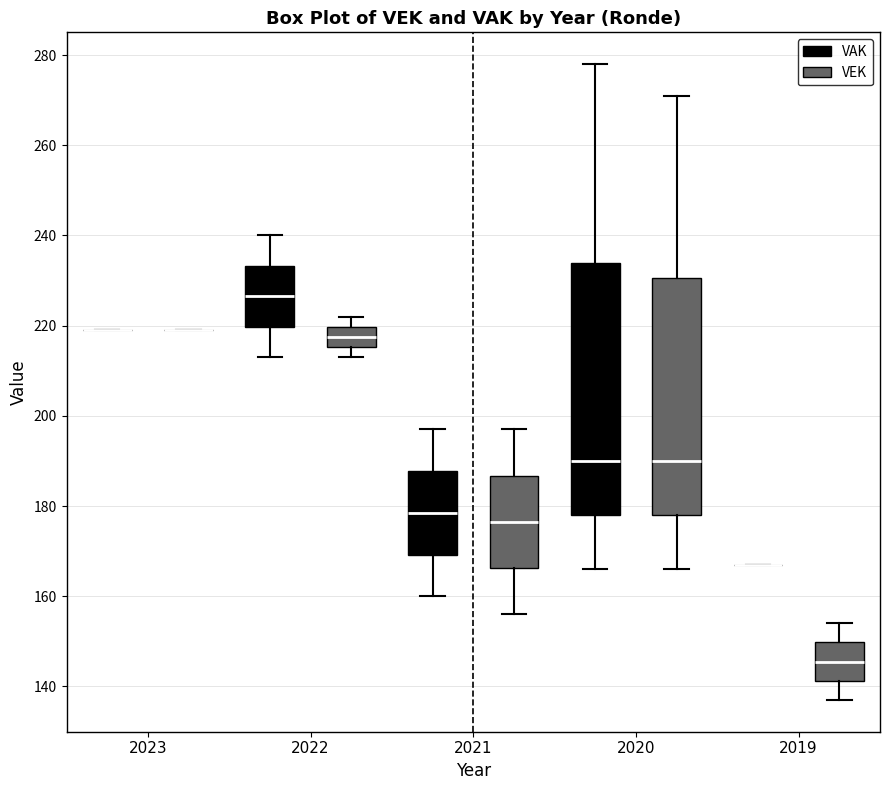

Where is the upper edge of the box for 2020 (VEK) on the y-axis? The values are not printed on the chart, so give them approximately, as read against the axis.

230